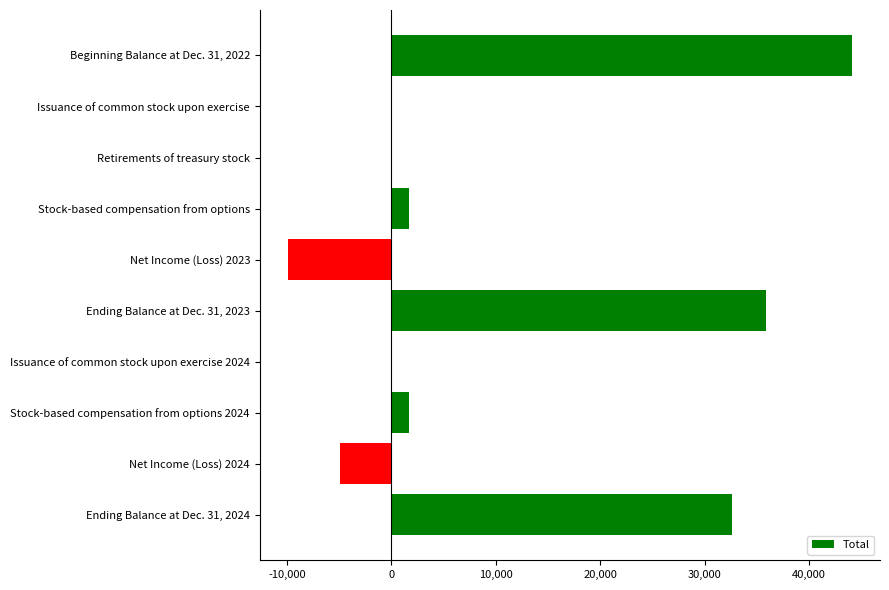

What is the sum of all values?

101136